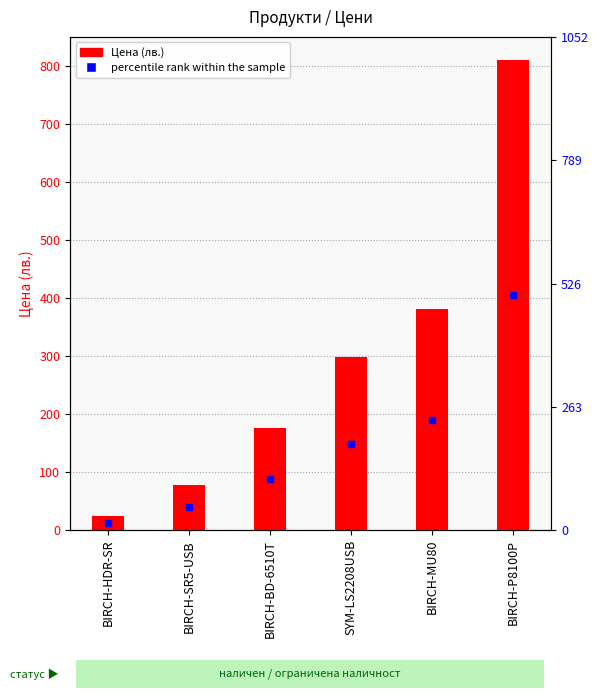

Does the chart contain stacked bars?

No